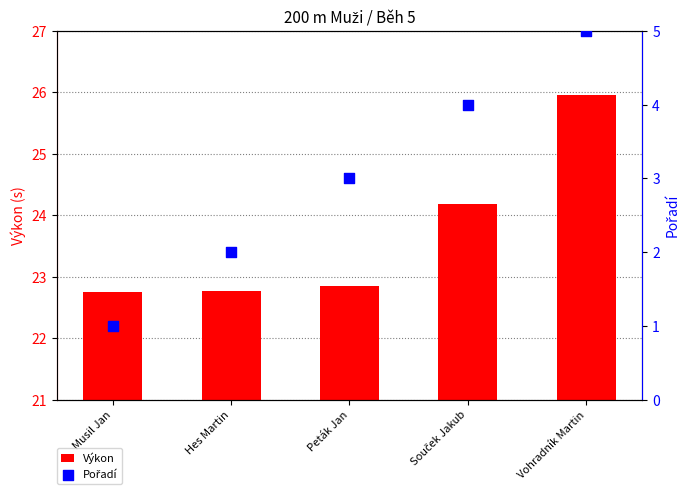

What are all the series names shown in the legend?

Výkon, Pořadí